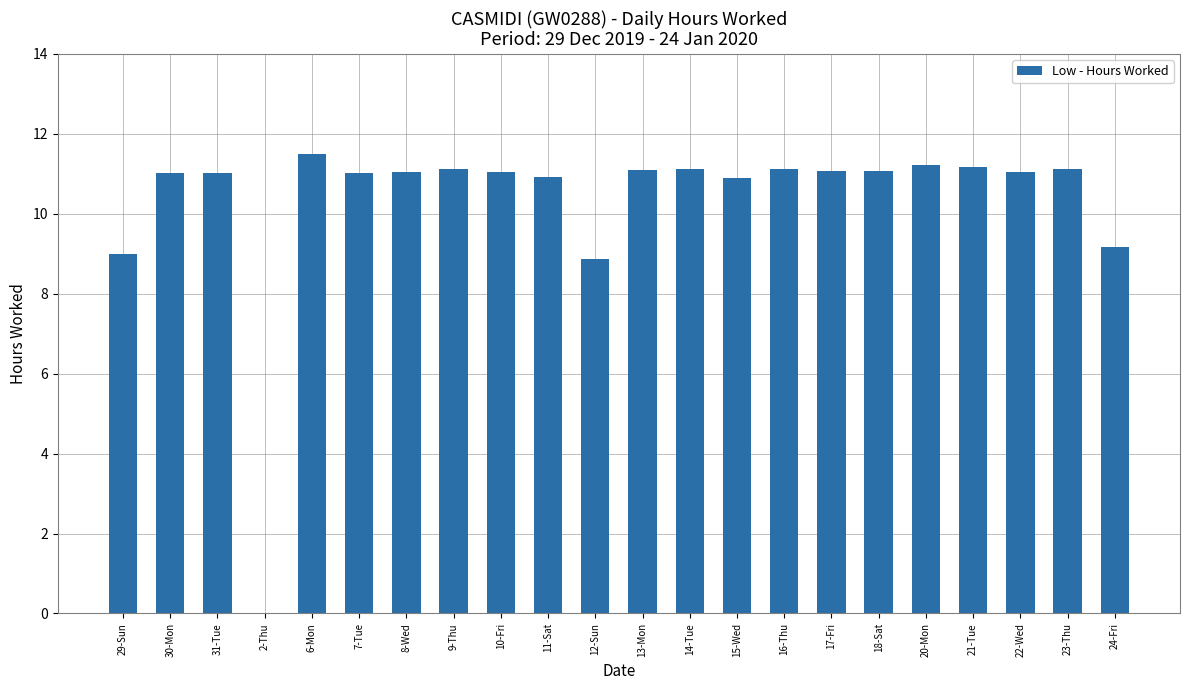

Read the value at 29-Sun.

9.0